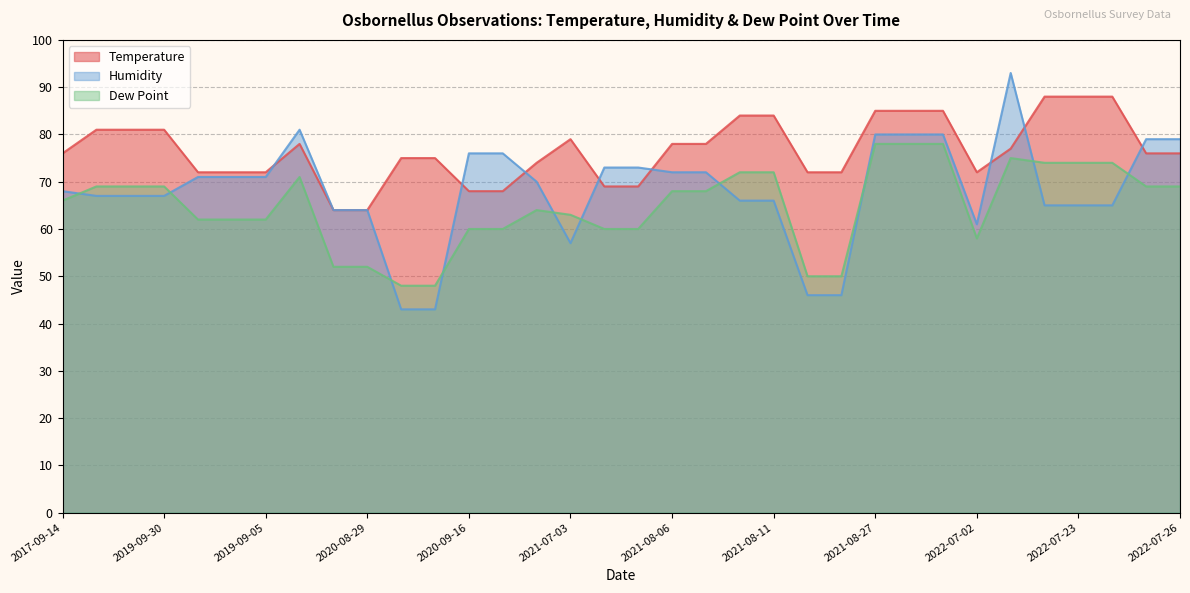

Is it true that Humidity equals 71 at 2019-09-05?

True